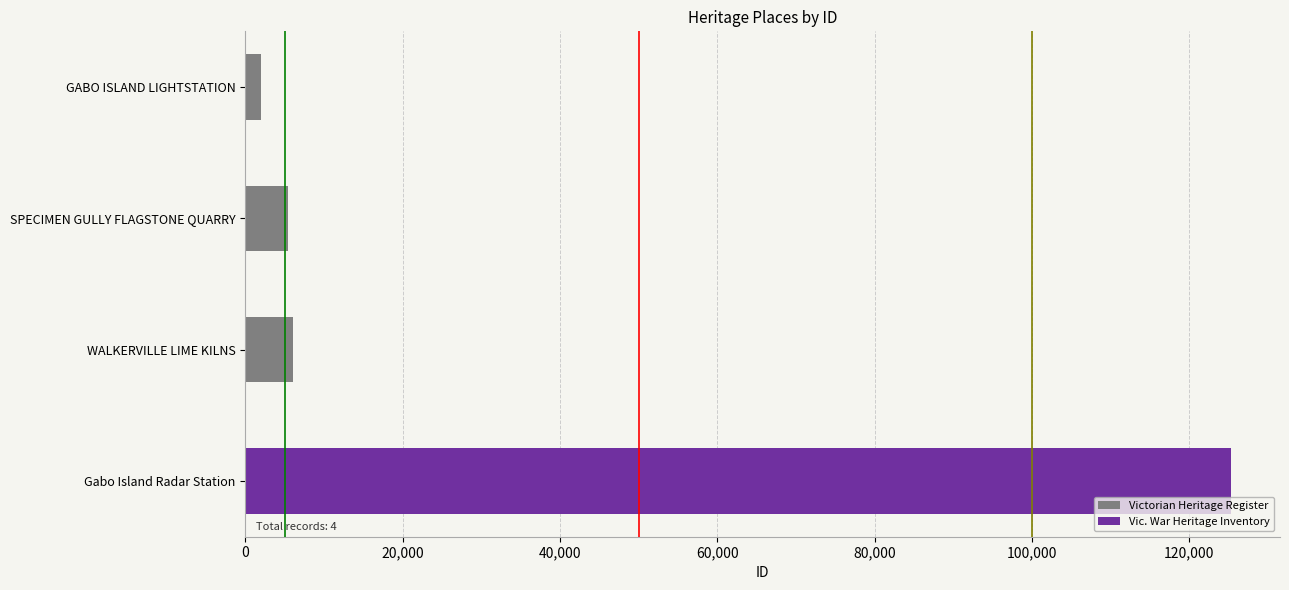

True or false: the data shows 3748 at WALKERVILLE LIME KILNS.

False